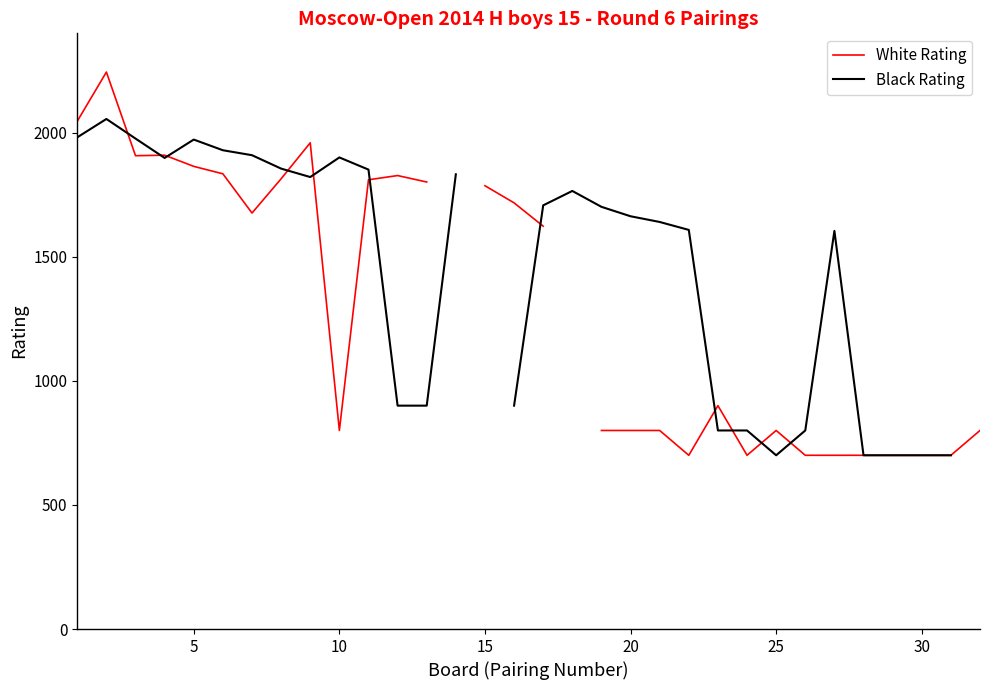

The White Rating series shows 3032.2 at 15. True or false?

False